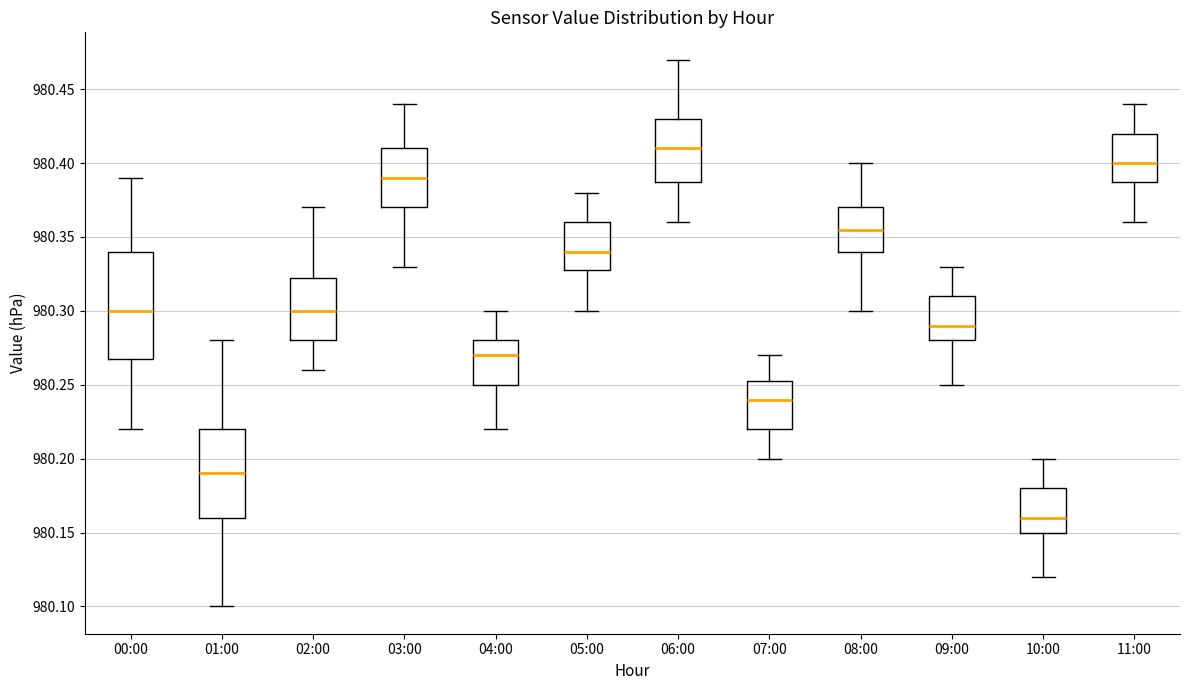

Where does the lower whisker of the box for 05:00 end on the y-axis? The values are not printed on the chart, so give them approximately, as read against the axis.

980.300